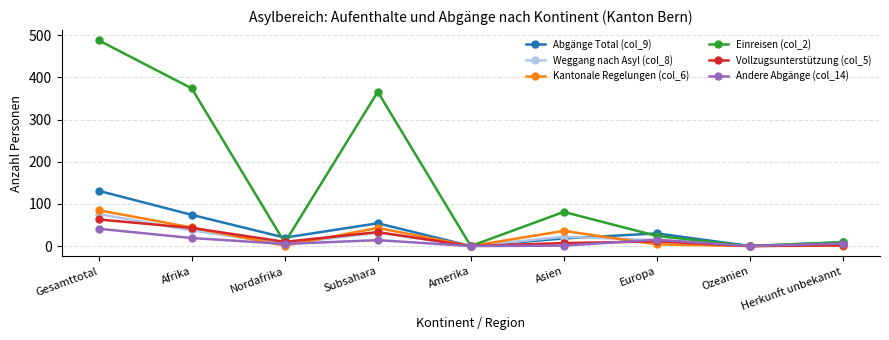

What is the greatest value displayed?

488